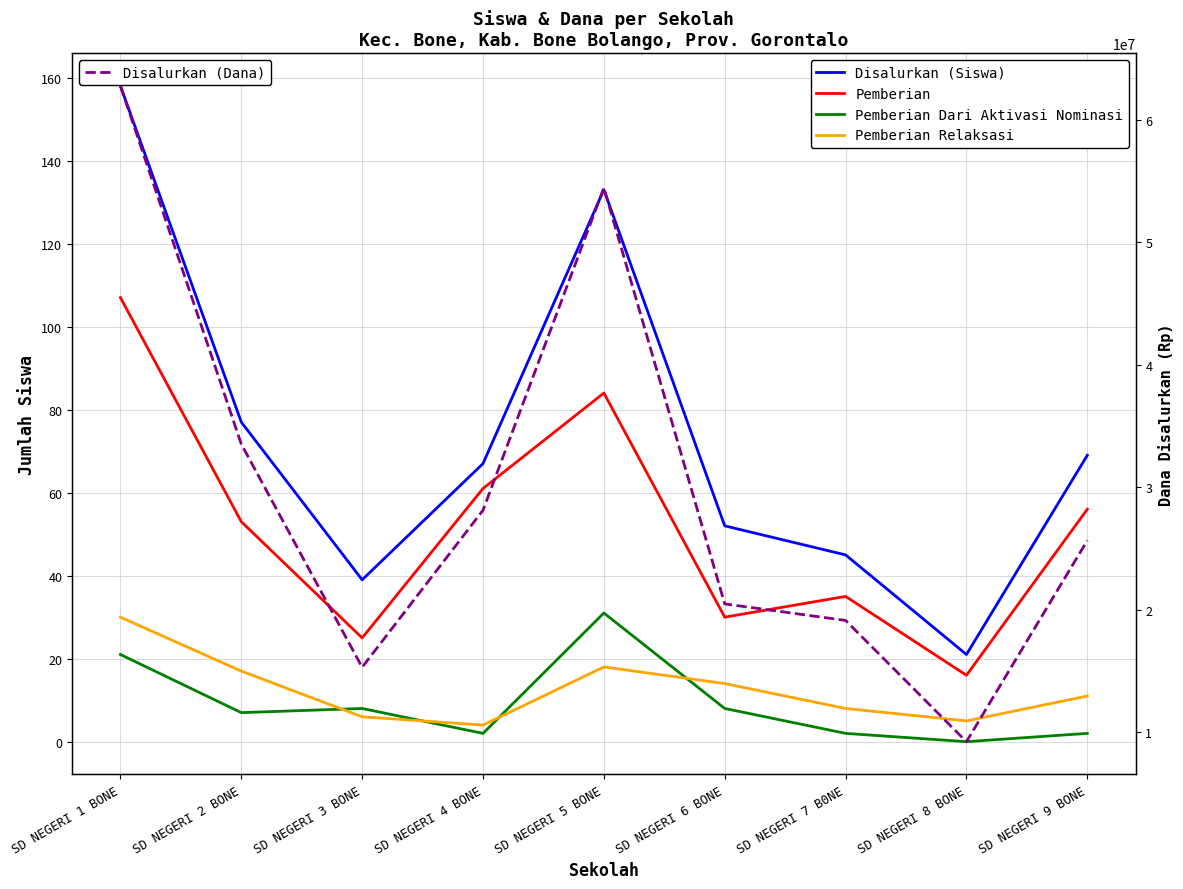

True or false: Pemberian Relaksasi and Disalurkan (Dana) cross at least once.

False